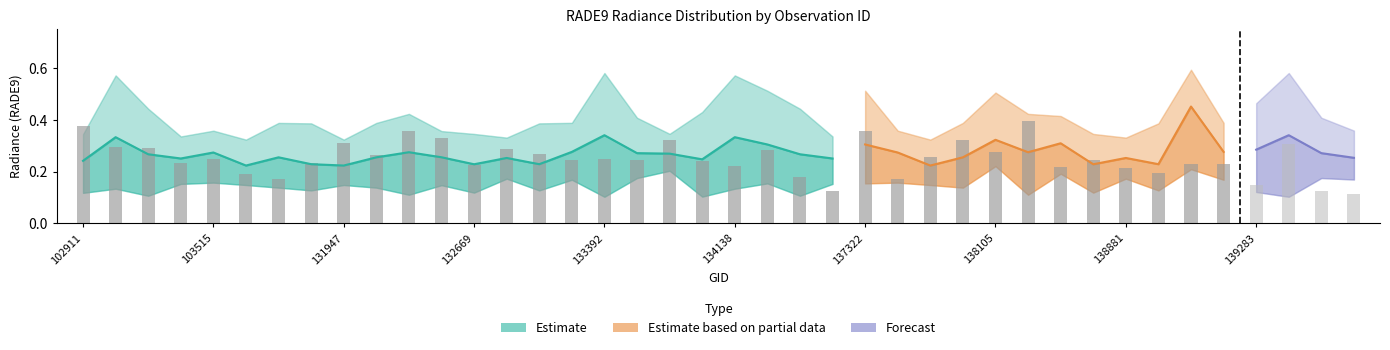

Reading left to right, extract all data points from this chart.

rade9_bin_mdn: 0.2	0.3	0.3	0.3	0.3	0.2	0.3	0.2	0.2	0.3	0.3	0.3	0.2	0.3	0.2	0.3	0.3	0.3	0.3	0.2	0.3	0.3	0.3	0.3	0.3	0.3	0.2	0.3	0.3	0.3	0.3	0.2	0.3	0.2	0.5	0.3	0.3	0.3	0.3	0.3
rade9_bin_1q: 0.1	0.1	0.1	0.2	0.2	0.1	0.1	0.1	0.1	0.1	0.1	0.1	0.1	0.2	0.1	0.2	0.1	0.2	0.2	0.1	0.1	0.2	0.1	0.2	0.2	0.2	0.1	0.1	0.2	0.1	0.2	0.1	0.2	0.1	0.2	0.2	0.1	0.1	0.2	0.2
rade9_bin_3q: 0.3	0.6	0.4	0.3	0.4	0.3	0.4	0.4	0.3	0.4	0.4	0.4	0.3	0.3	0.4	0.4	0.6	0.4	0.3	0.4	0.6	0.5	0.4	0.3	0.5	0.4	0.3	0.4	0.5	0.4	0.4	0.3	0.3	0.4	0.6	0.4	0.5	0.6	0.4	0.4
rade9_aggzone_norm: 0.4	0.3	0.3	0.2	0.3	0.2	0.2	0.2	0.3	0.3	0.4	0.3	0.2	0.3	0.3	0.2	0.2	0.2	0.3	0.2	0.2	0.3	0.2	0.1	0.4	0.2	0.3	0.3	0.3	0.4	0.2	0.2	0.2	0.2	0.2	0.2	0.1	0.3	0.1	0.1
rade9_mult_nadir_norm: 0.4	0.3	0.3	0.2	0.3	0.2	0.1	0.2	0.3	0.3	0.5	0.4	0.2	0.3	0.3	0.2	0.2	0.2	0.3	0.2	0.2	0.3	0.1	0.1	0.5	0.2	0.3	0.4	0.3	0.6	0.2	0.2	0.2	0.1	0.2	0.2	0.0	0.4	0.1	0.1